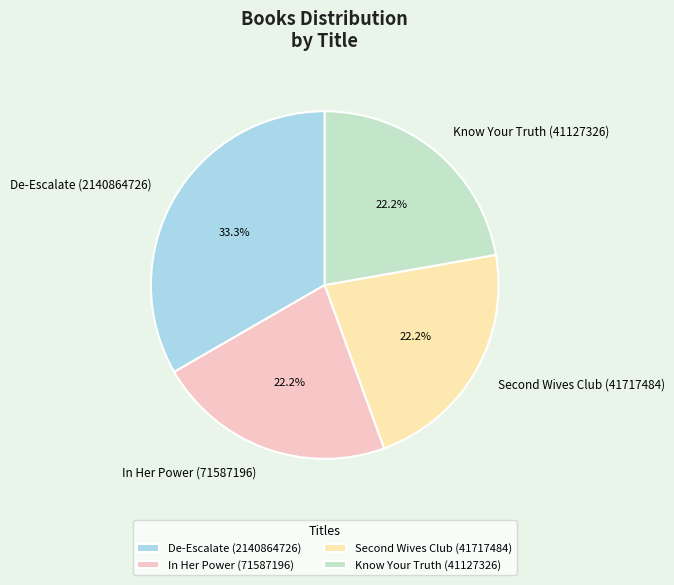

Is Know Your Truth (41127326) the majority of the pie?

No